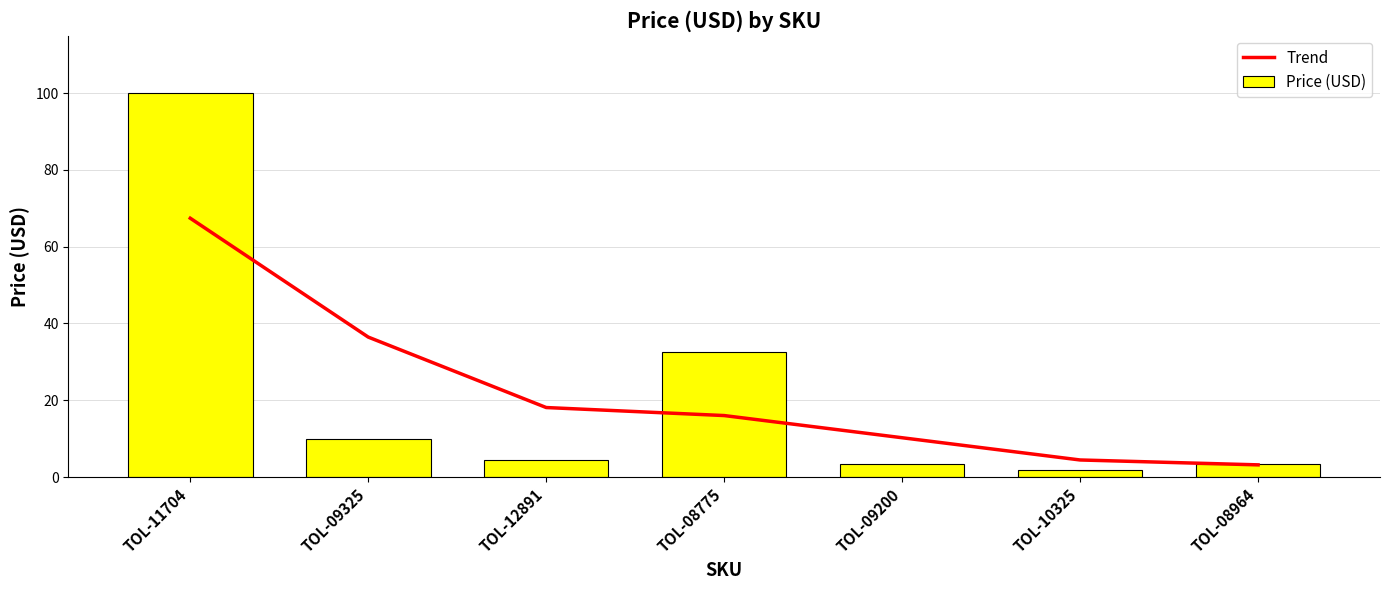

What is the label of the 7th bar from the left?

TOL-08964